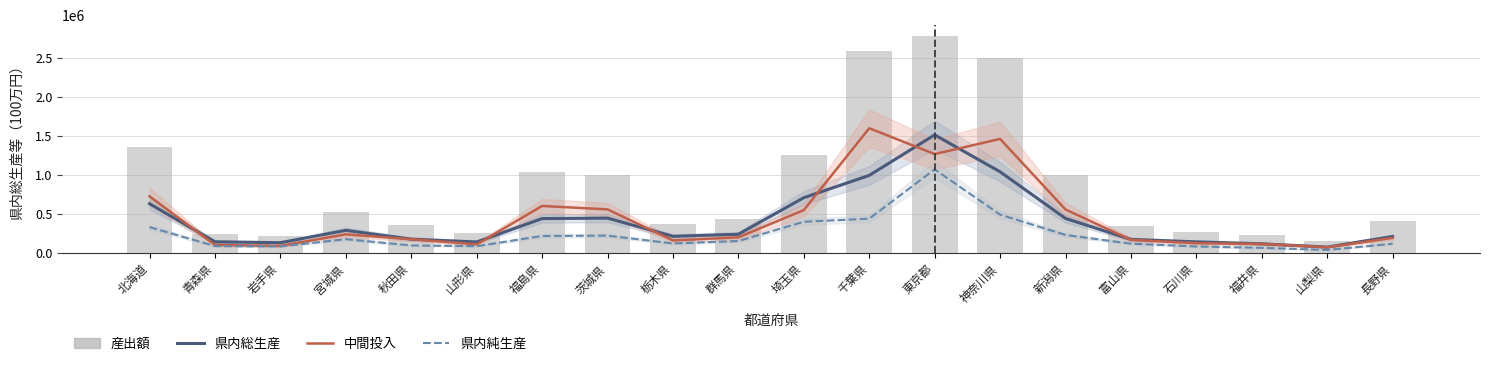

What is the difference between the 県内総生産 values at 富山県 and 山形県?

32898